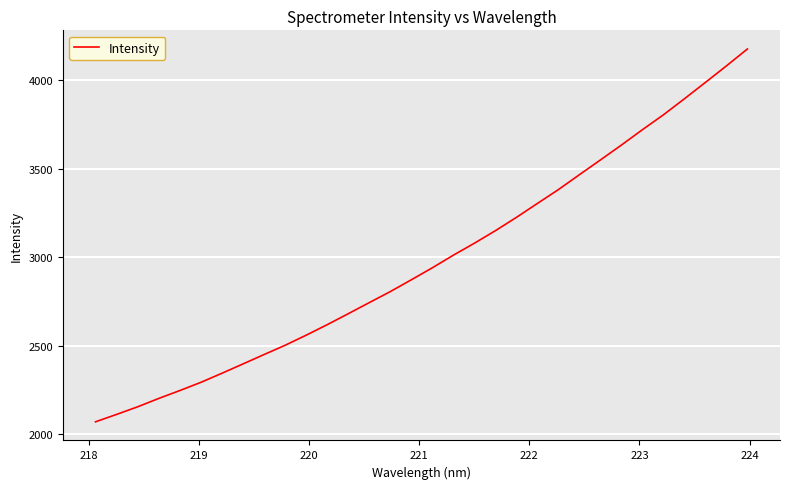

What is the difference between the maximum and minimum values?

2106.1